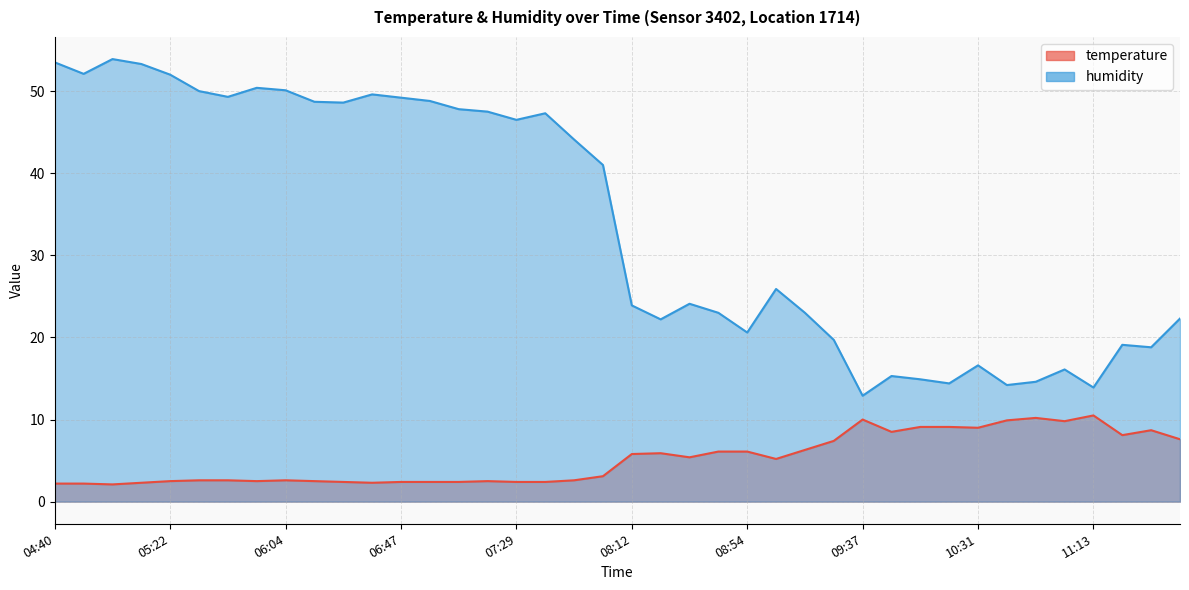

Rank the series by their average value, from lowest to highest.

temperature, humidity